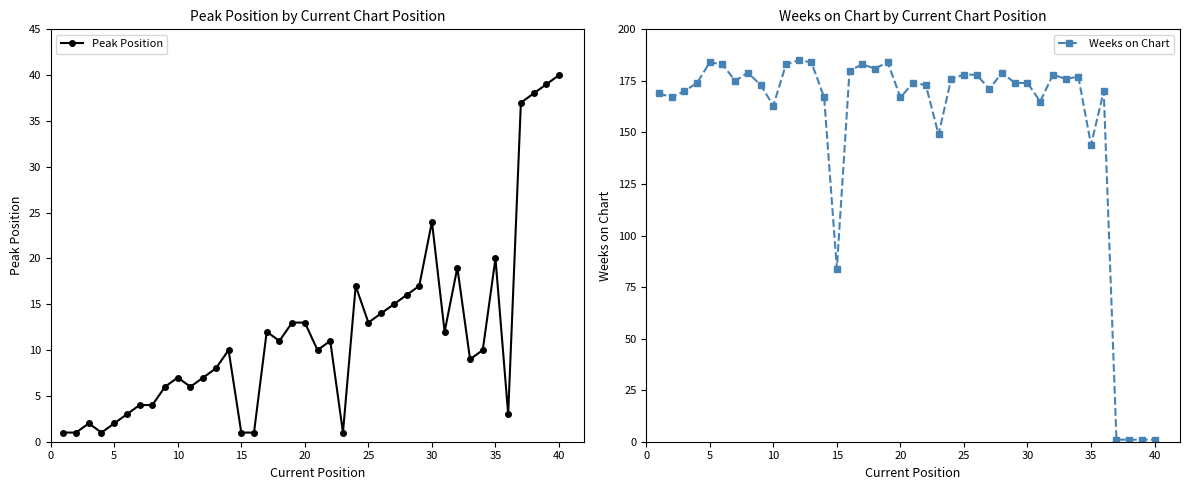

Is it true that Peak Position equals 13 at 25?

True